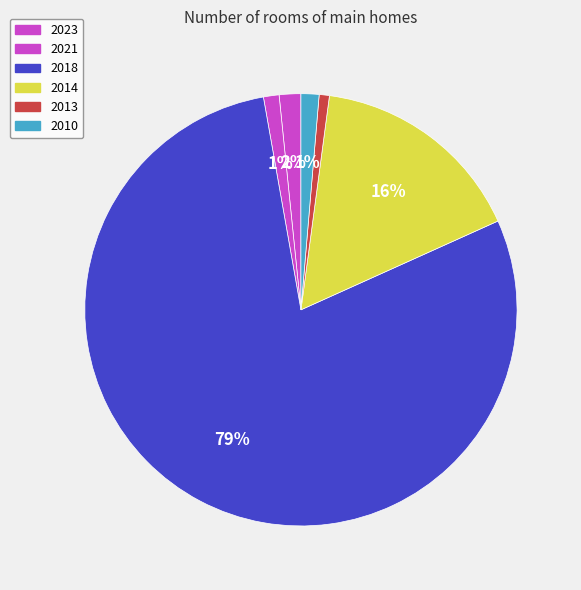

Count the number of slices in the pie.

6